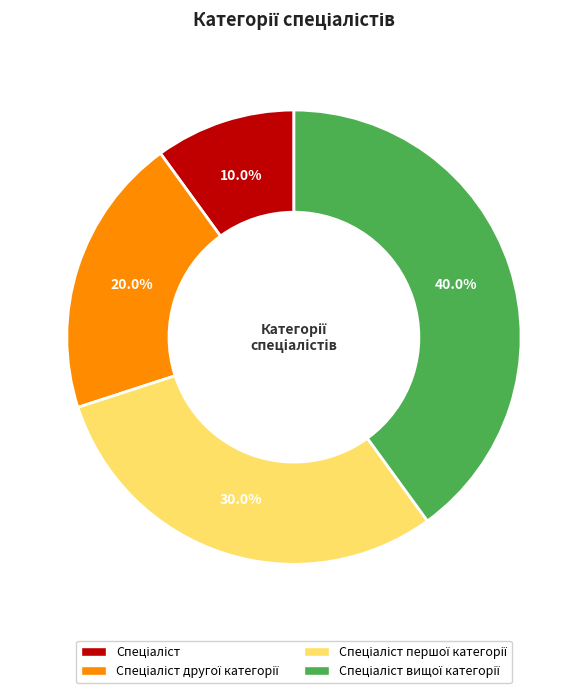

Is there a majority slice in this chart?

No